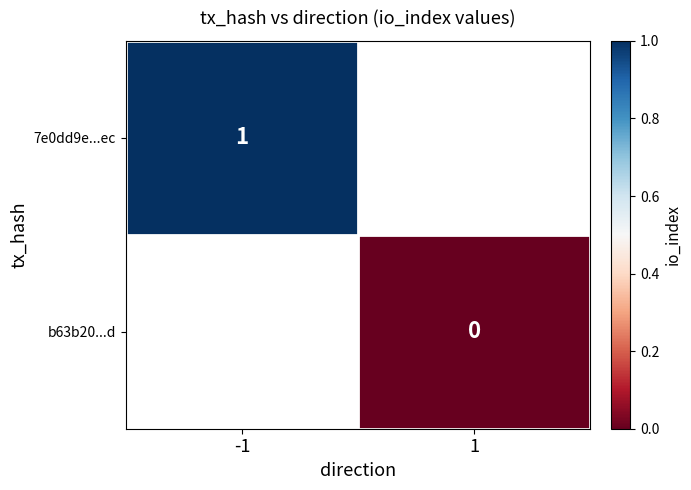

Count the number of categories in the chart.

2